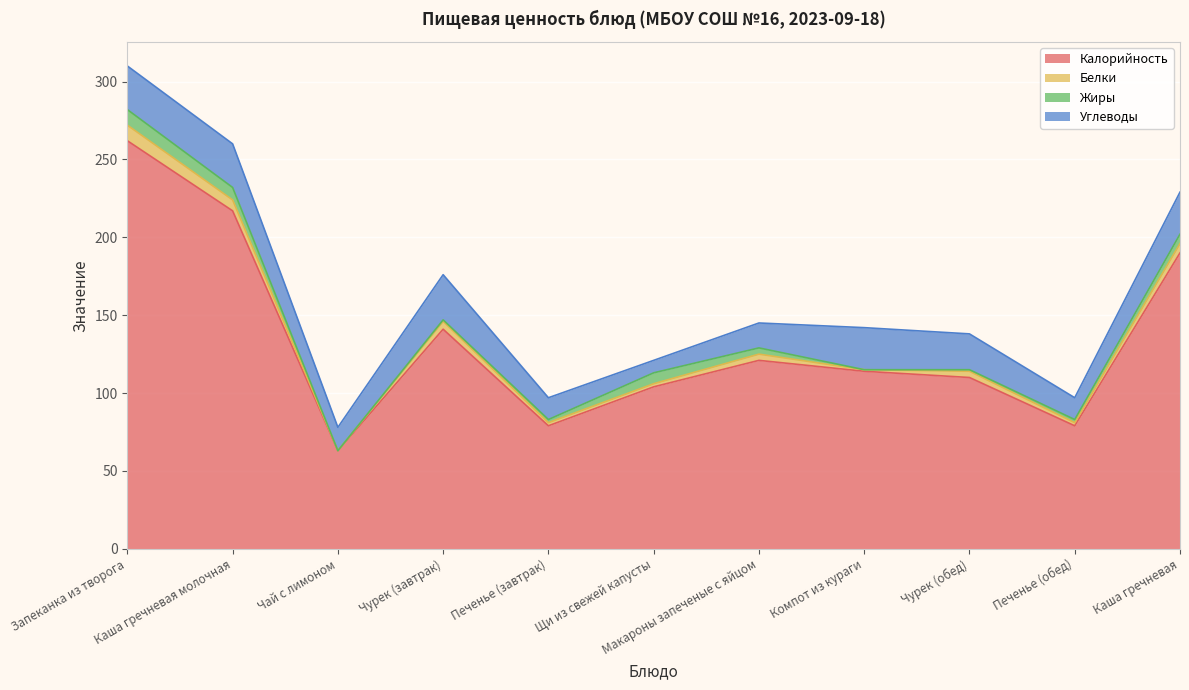

Count the Белки values in the range 2 to 6.

7